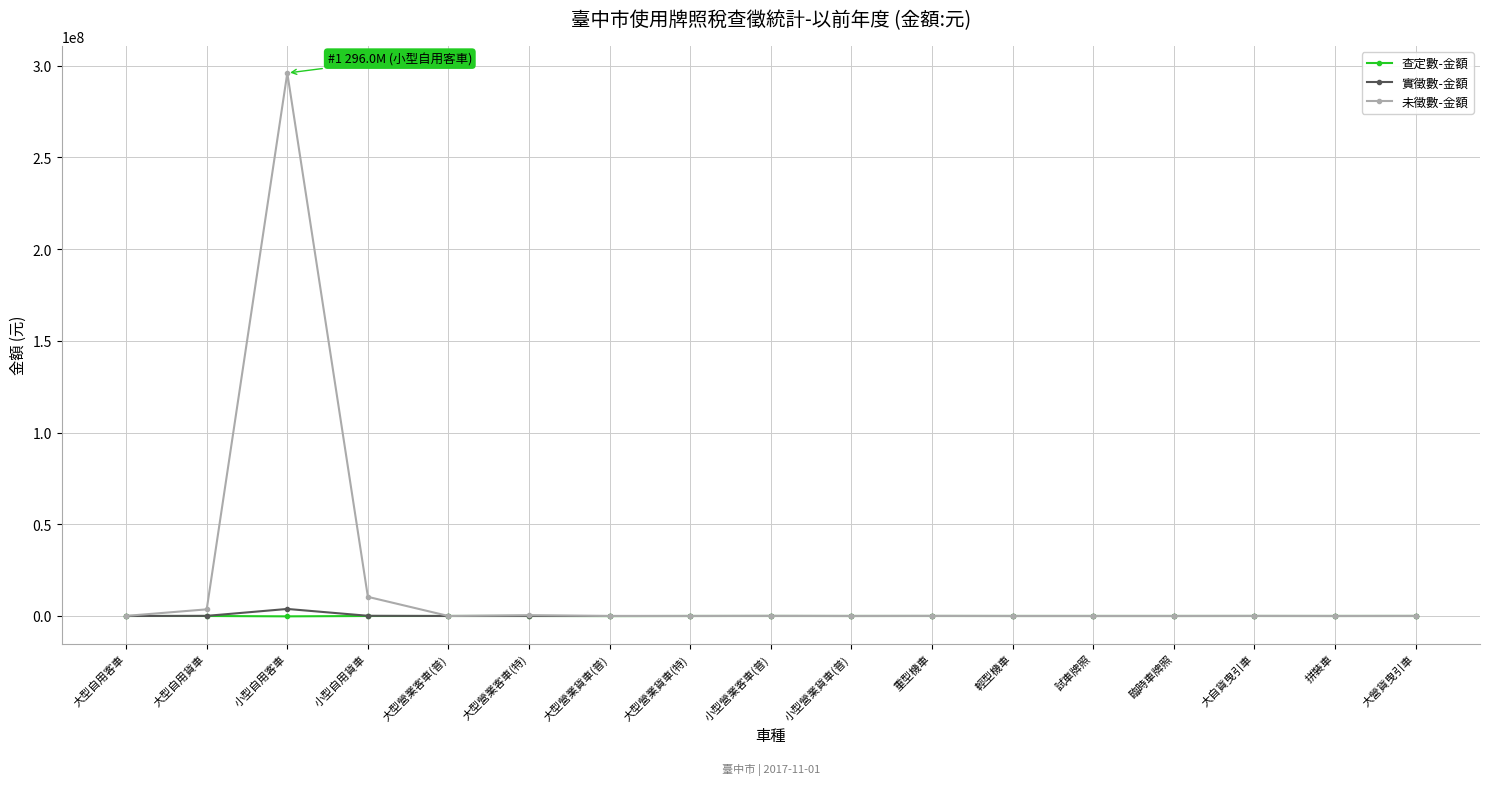

Which series has the largest total across all categories?

未徵數-金額